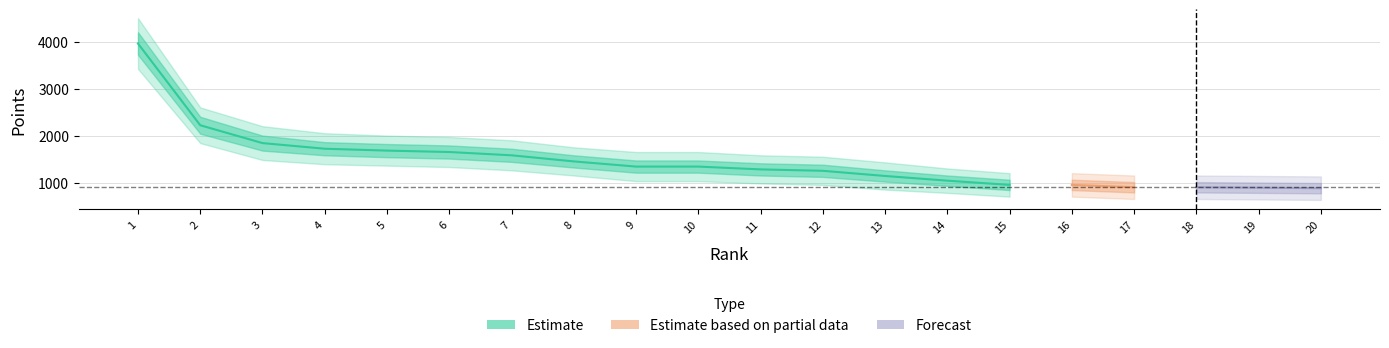

The value of Points at 1 is 3960. True or false?

True